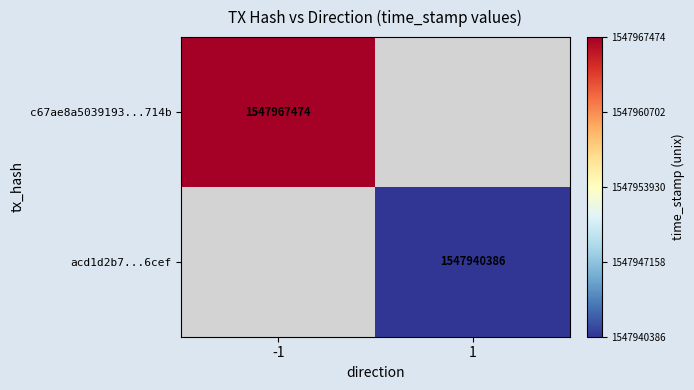

Is the value of acd1d2b7...6cef at 1 greater than the value of c67ae8a5039193...714b at -1?

No